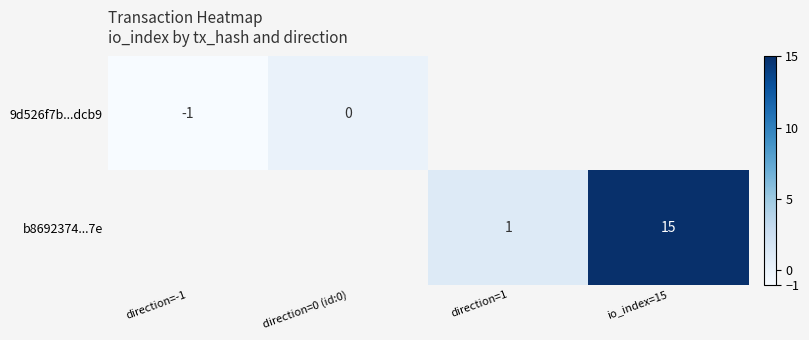

At which category does the chart reach its peak across all series?

io_index=15